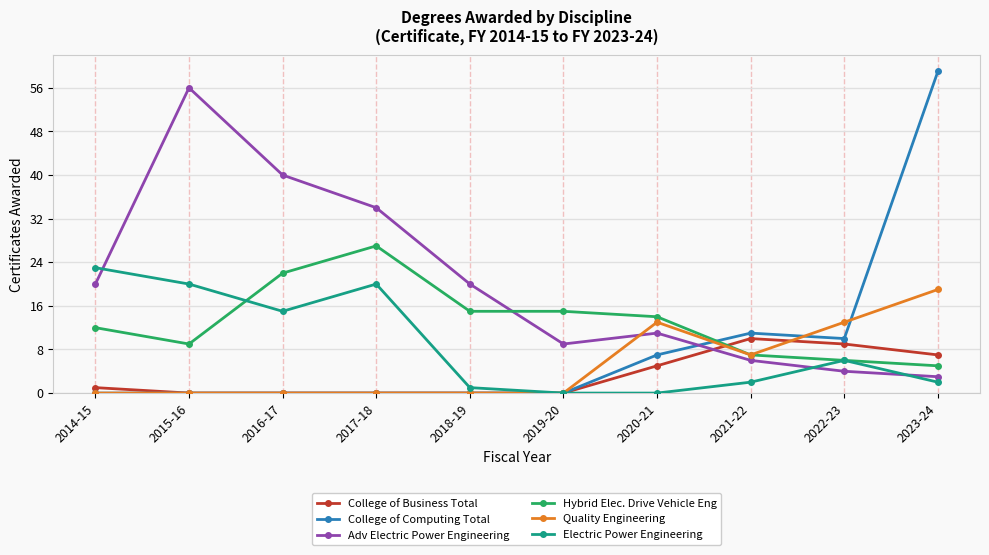

What is the lowest value of the Adv Electric Power Engineering series?

3